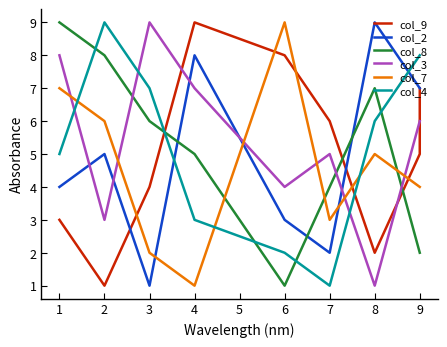

How many series are shown in this chart?

6